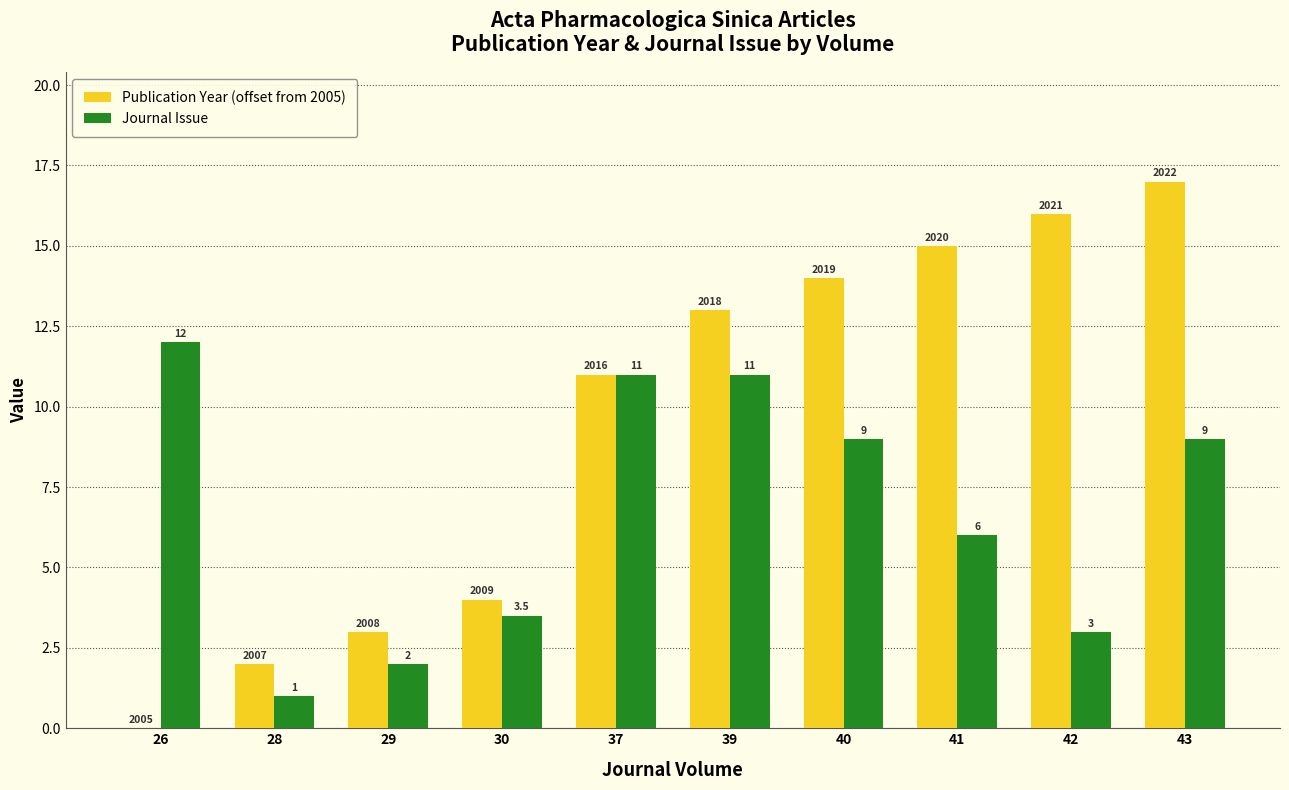

Which series has the largest total across all categories?

Publication Year (offset from 2005)